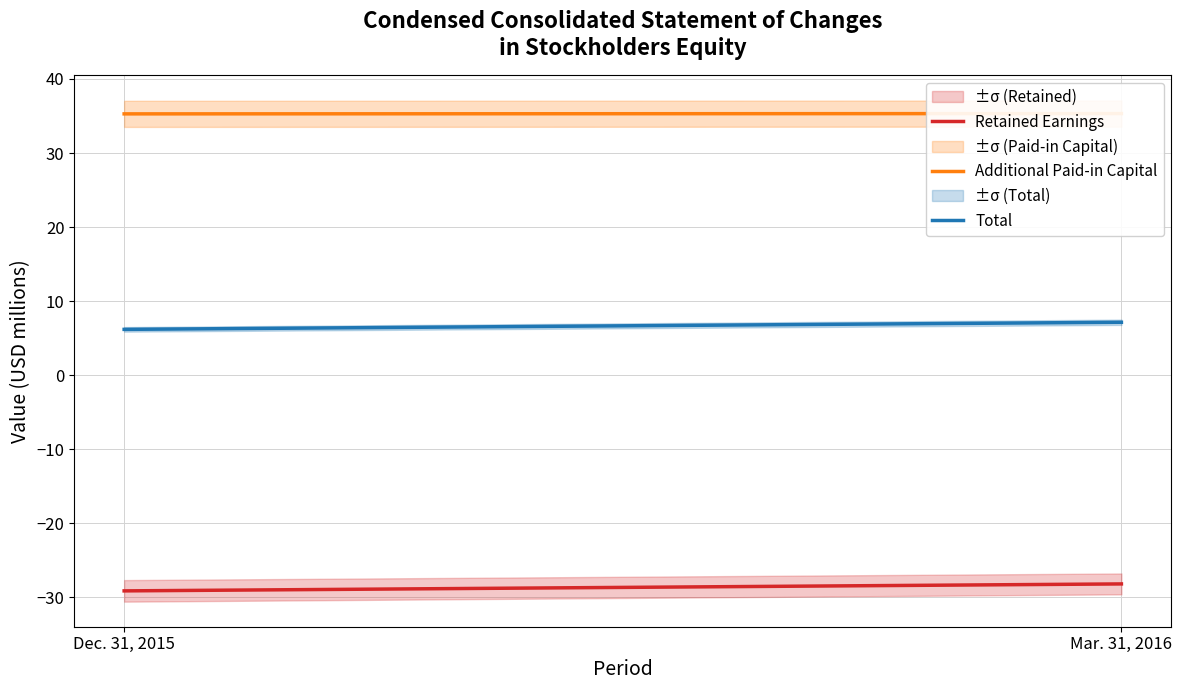

At which label does Total reach its minimum?

Dec. 31, 2015